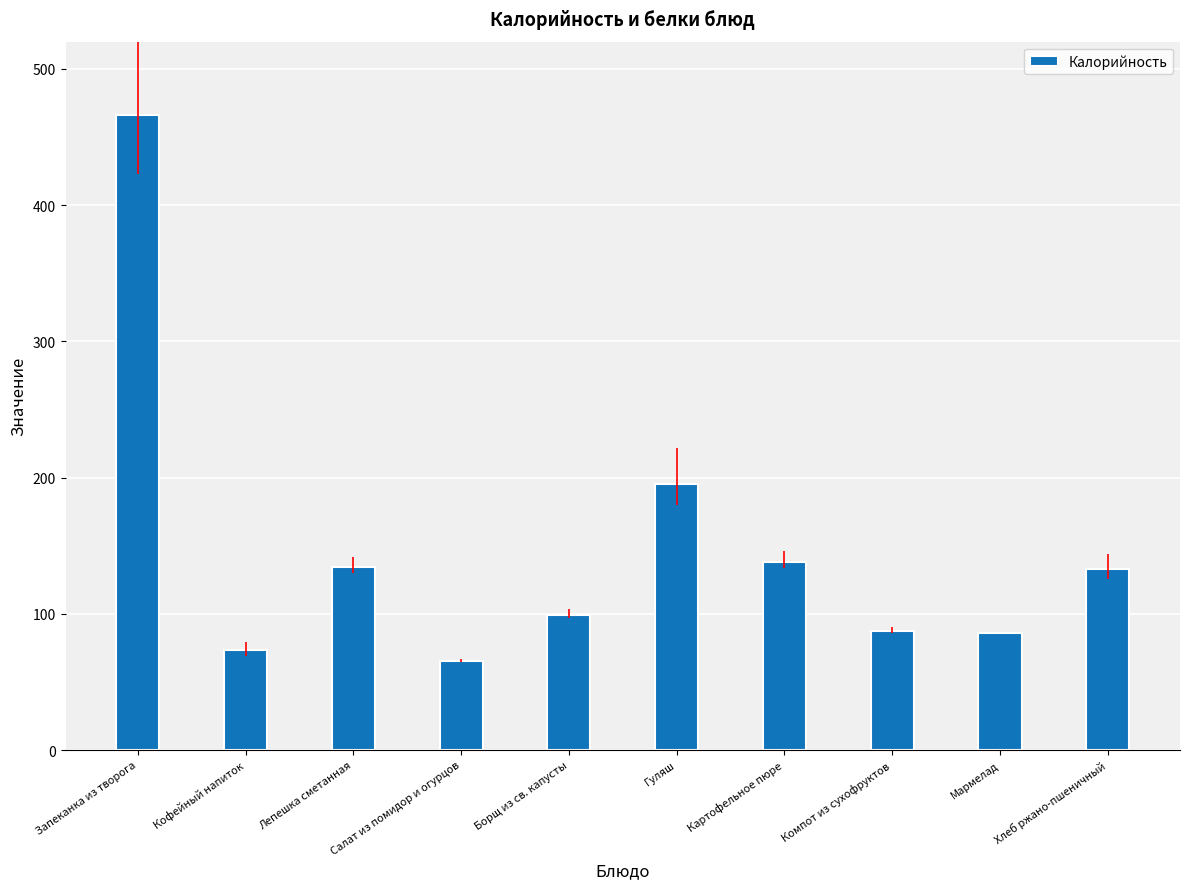

True or false: the data shows 73.1 at Кофейный напиток.

True